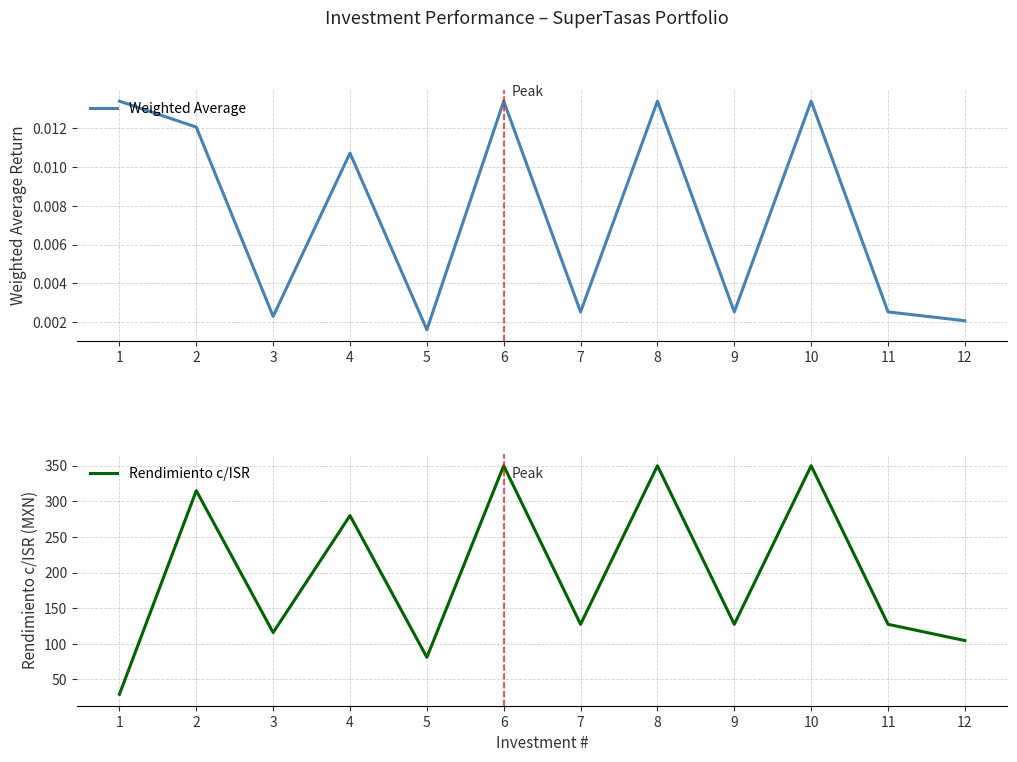

List the labels in order of Weighted Average value, smallest first.

5, 12, 3, 7, 9, 11, 4, 2, 6, 8, 10, 1